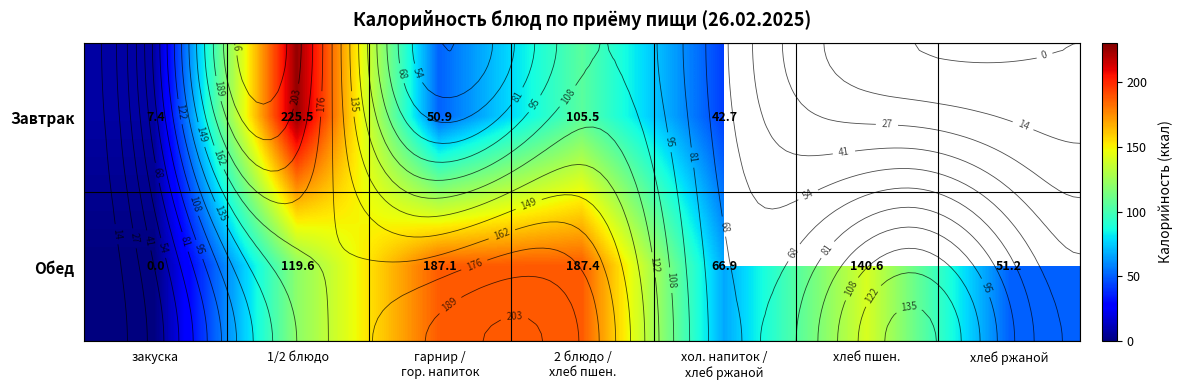

How many series are shown in this chart?

2